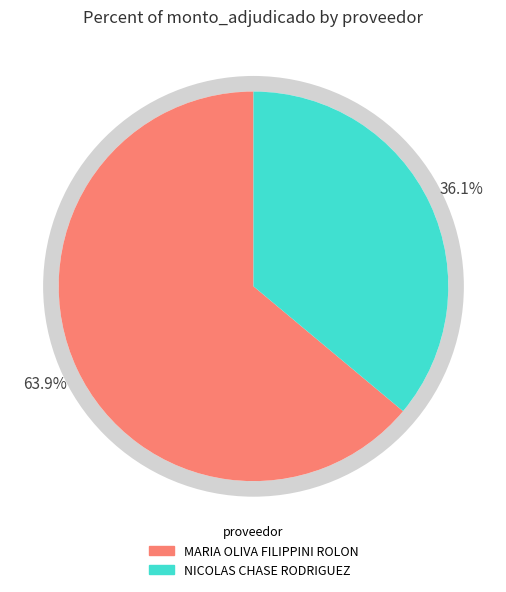

Is NICOLAS CHASE RODRIGUEZ the majority of the pie?

No